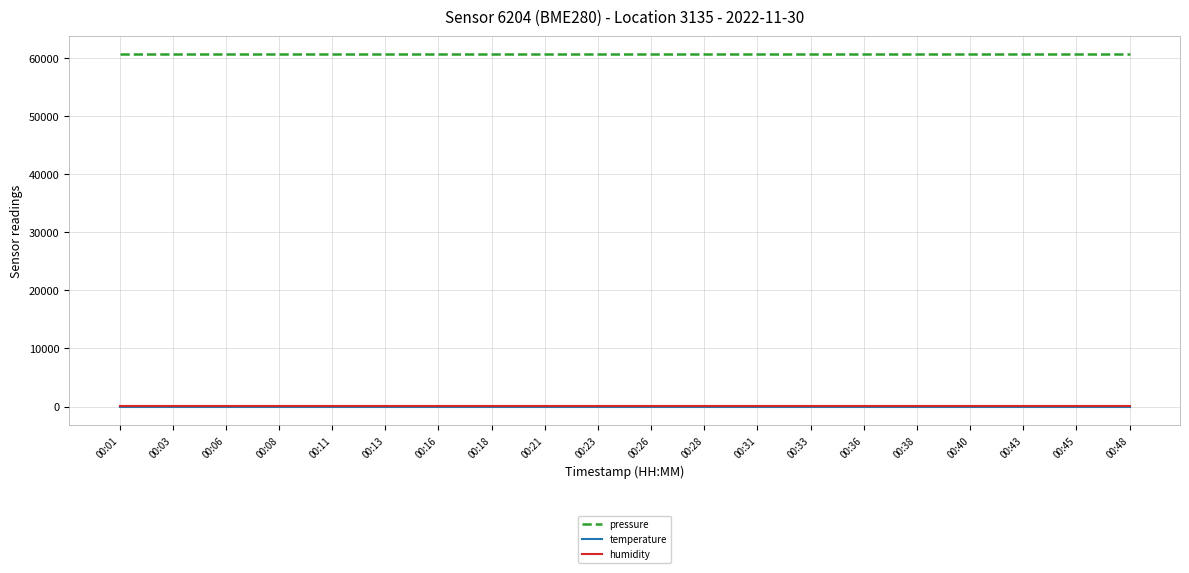

The value of pressure at 00:38 is 60778.8. True or false?

True